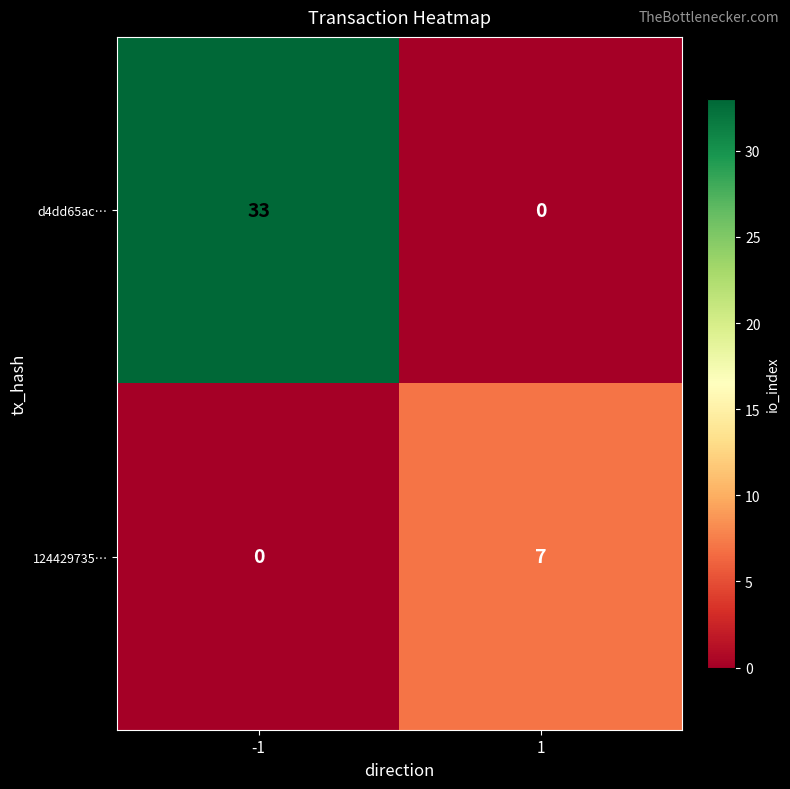

Reading right to left, transcribe all the data shown in this chart.

d4dd65ac…: 1=0	-1=33
124429735…: 1=7	-1=0